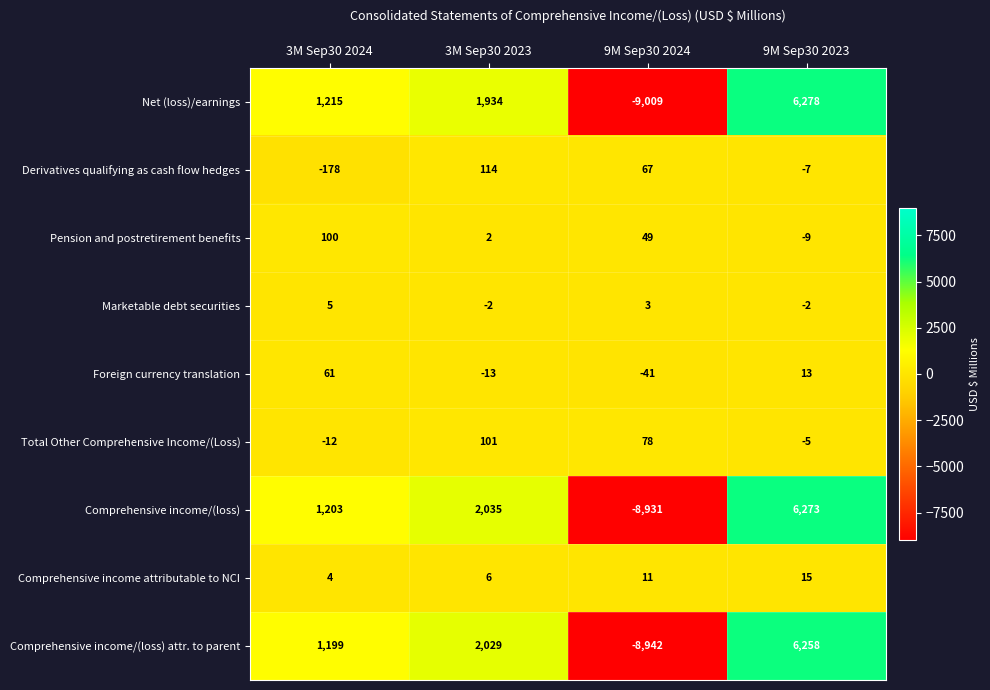

At 3M Sep30 2023, list the series in order from largest to smallest.

Comprehensive income/(loss), Comprehensive income/(loss) attr. to parent, Net (loss)/earnings, Derivatives qualifying as cash flow hedges, Total Other Comprehensive Income/(Loss), Comprehensive income attributable to NCI, Pension and postretirement benefits, Marketable debt securities, Foreign currency translation